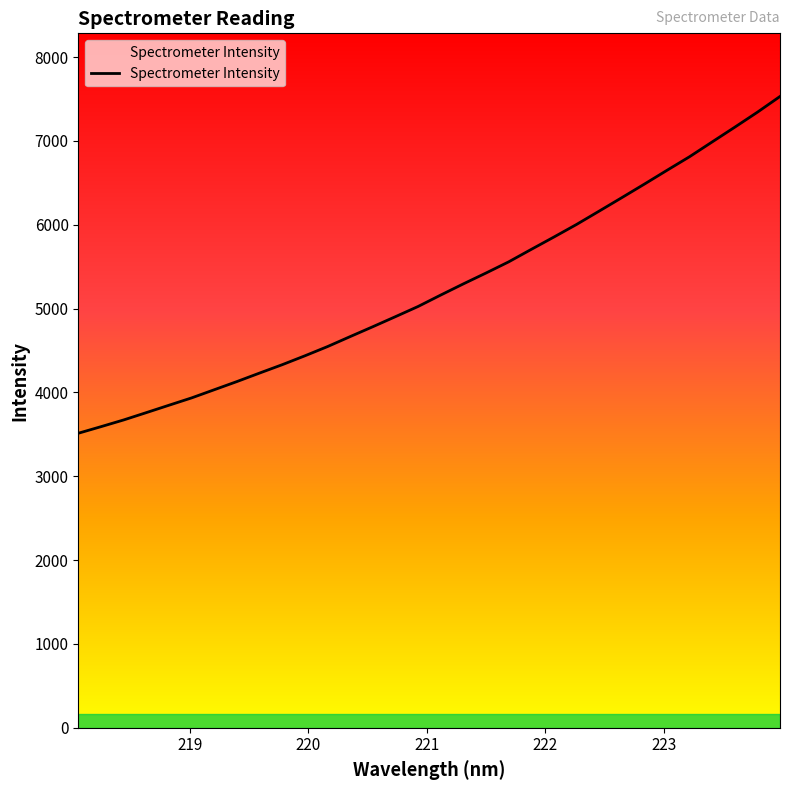

What is the difference between the maximum and minimum values?

4017.1